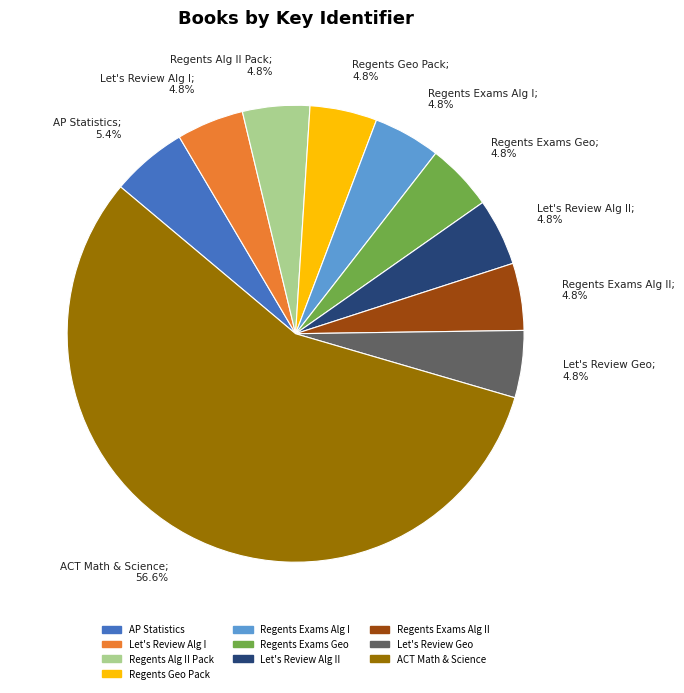

Do Regents Exams Geo and Let's Review Geo together represent more than half of the pie?

No